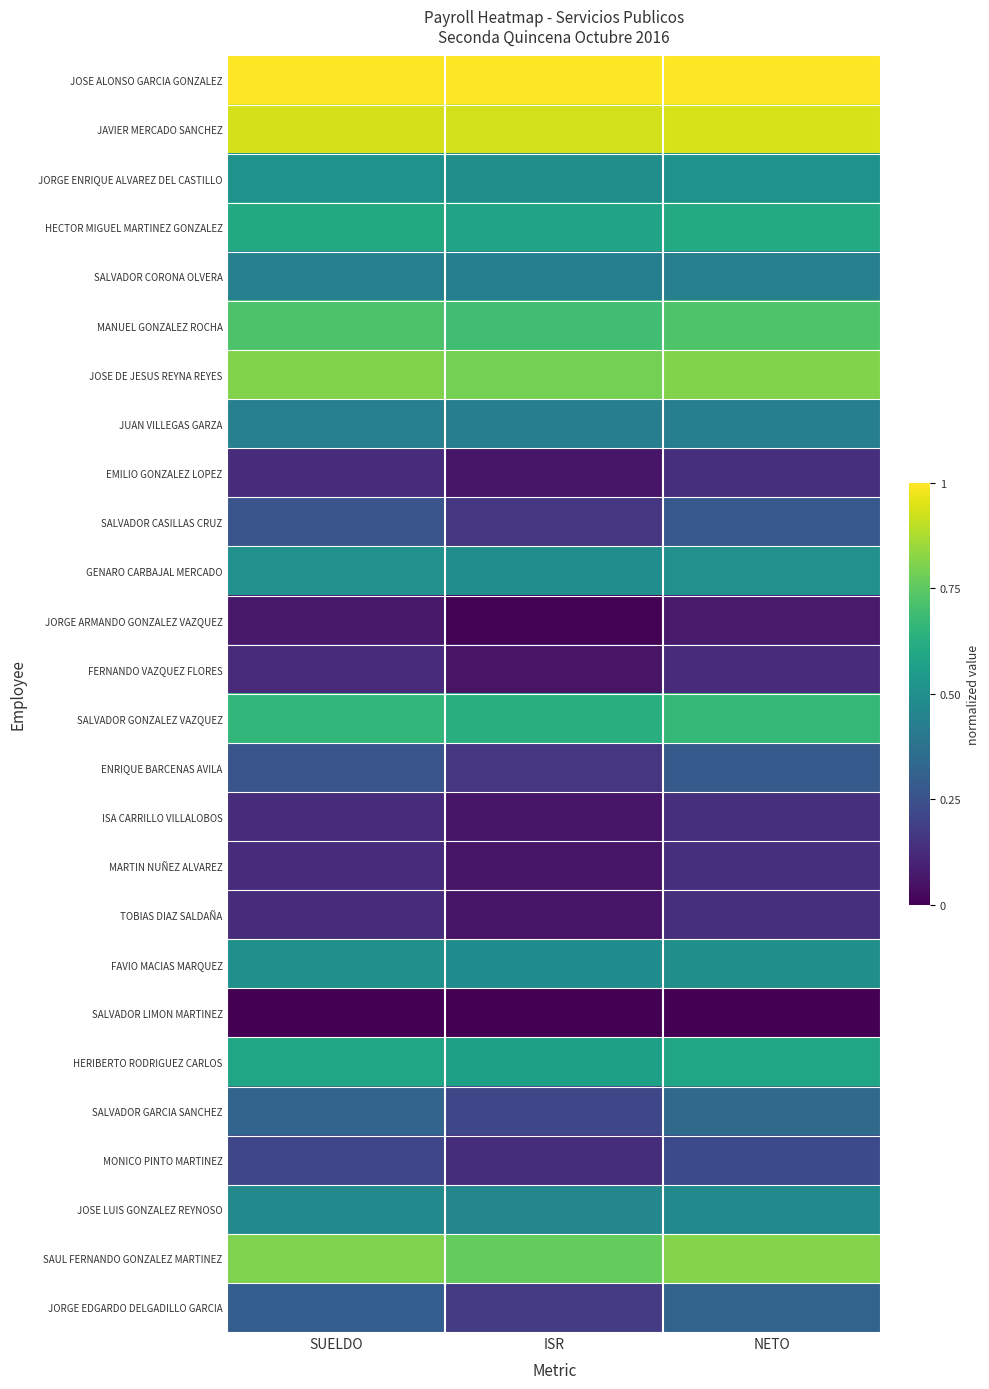

Which category has the lowest value across all series?

SUELDO